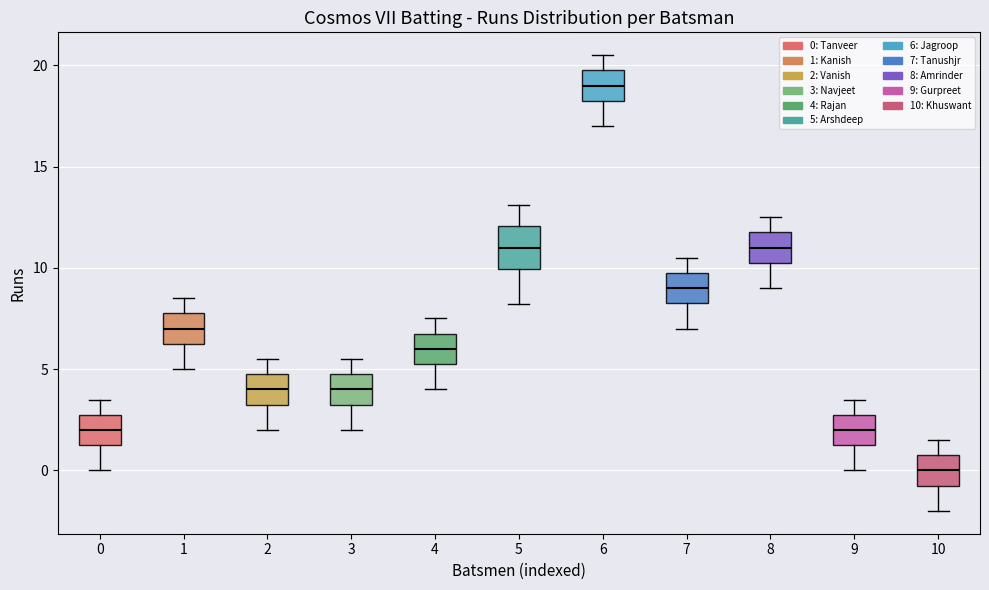

Where does the median line of the box at x = 7 sit on the y-axis? The values are not printed on the chart, so give them approximately, as read against the axis.

9.0